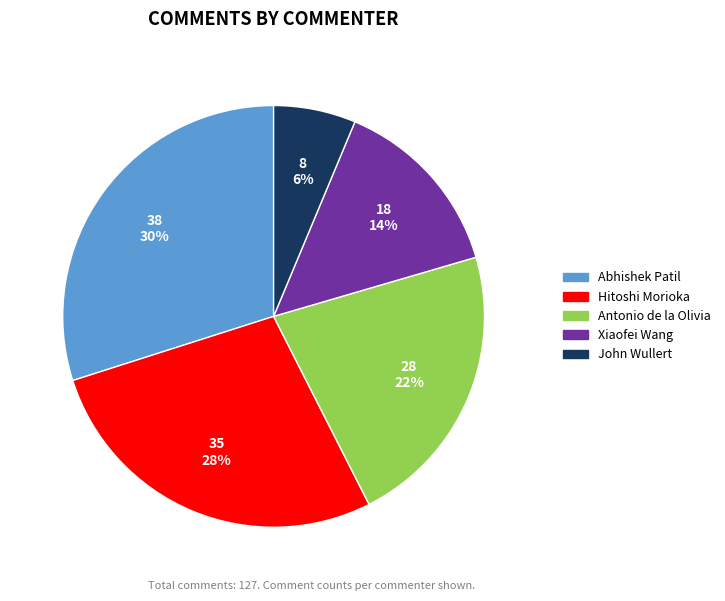

To the nearest percent, what percentage of the pie is Abhishek Patil?

30%